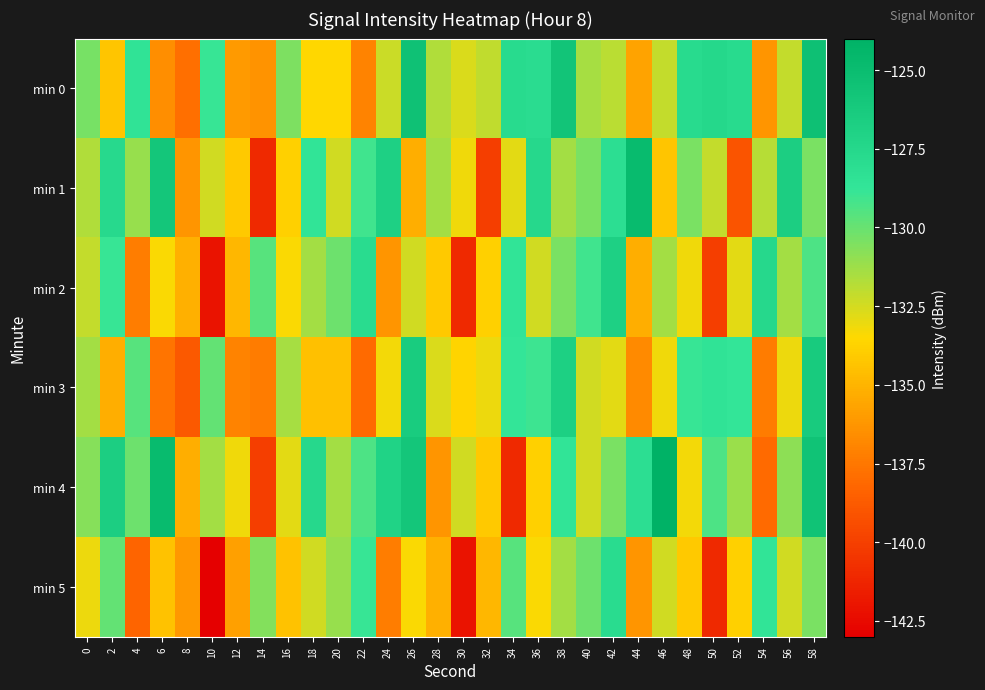

At which category is the sum across all series the highest?

58